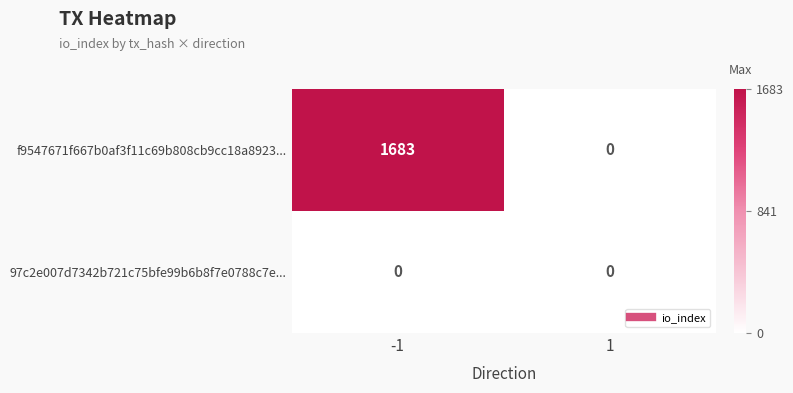

Which series has the largest range (max minus min)?

f9547671f667b0af3f11c69b808cb9cc18a8923...